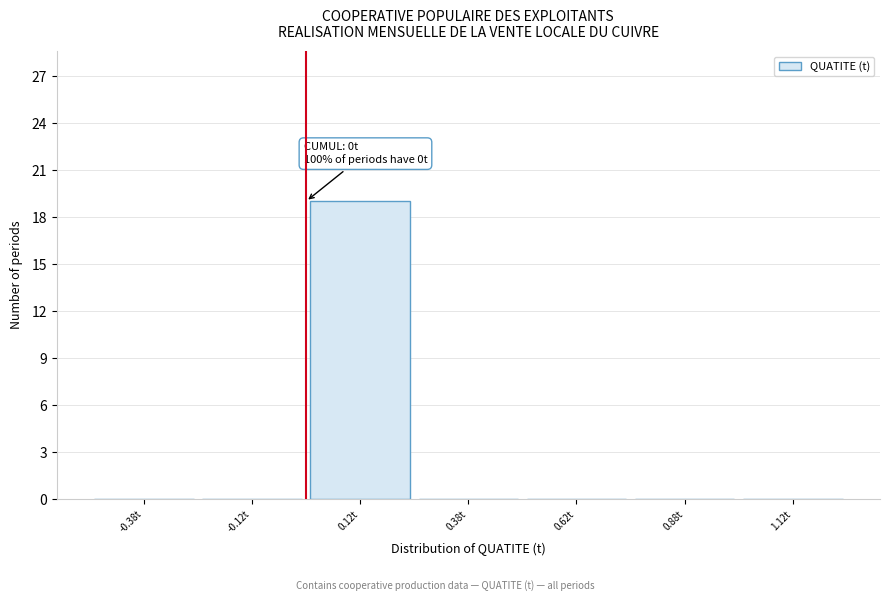

Over which range of the x-axis is the bar tallest?

0.00 to 0.25